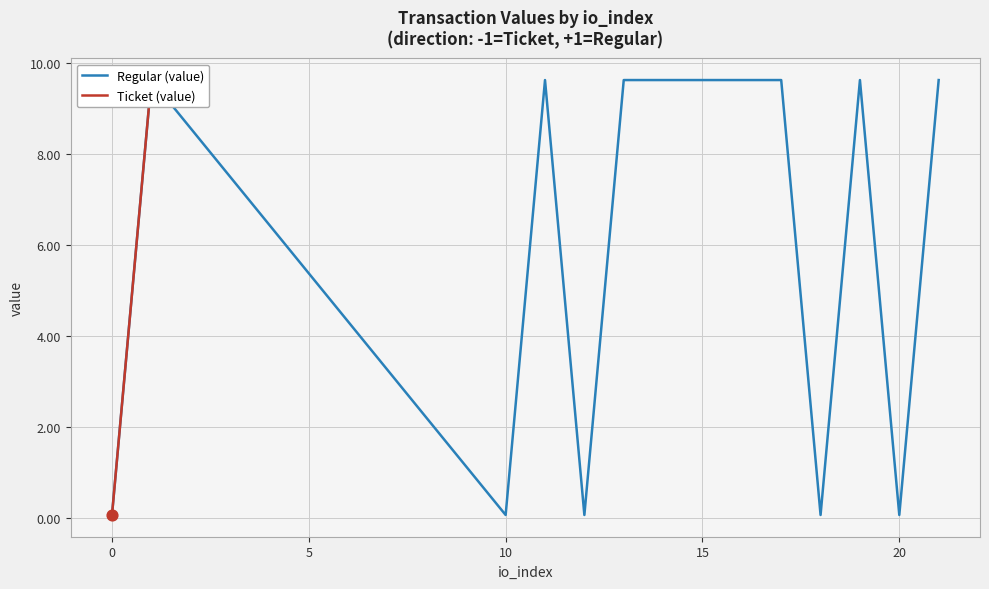

Which series has the largest total across all categories?

Regular (value)